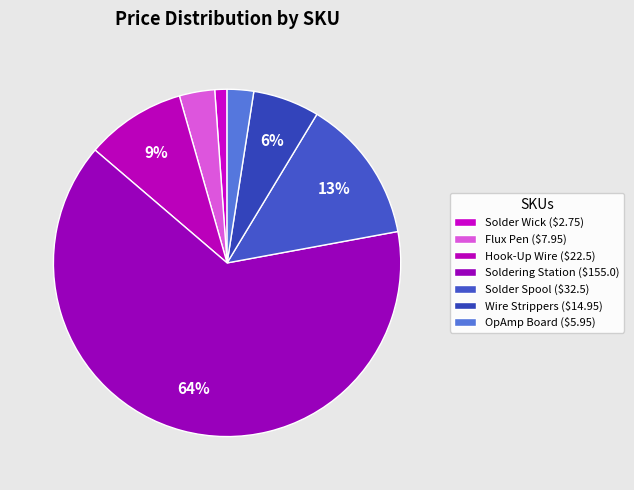

How many segments does this pie chart have?

7